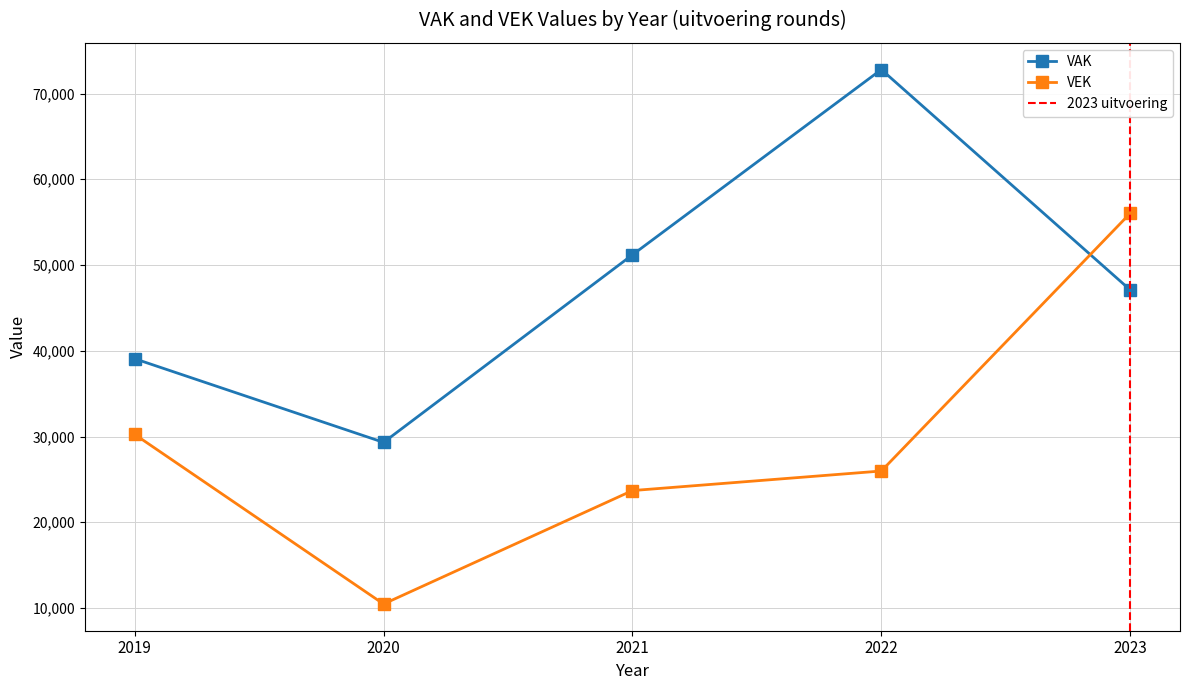

What are all the series names shown in the legend?

VAK, VEK